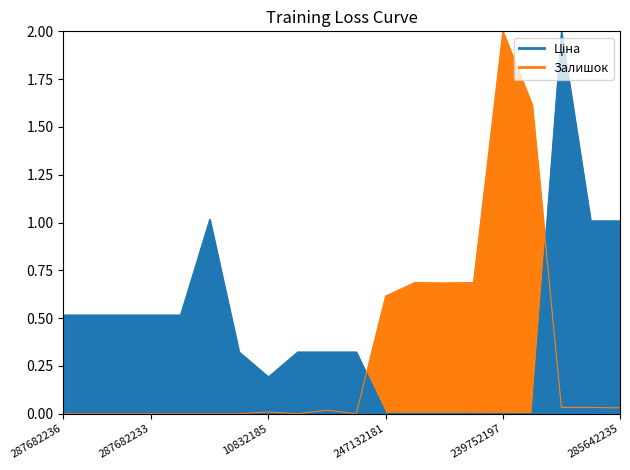

True or false: Залишок has more than 1 interior local peaks.

True